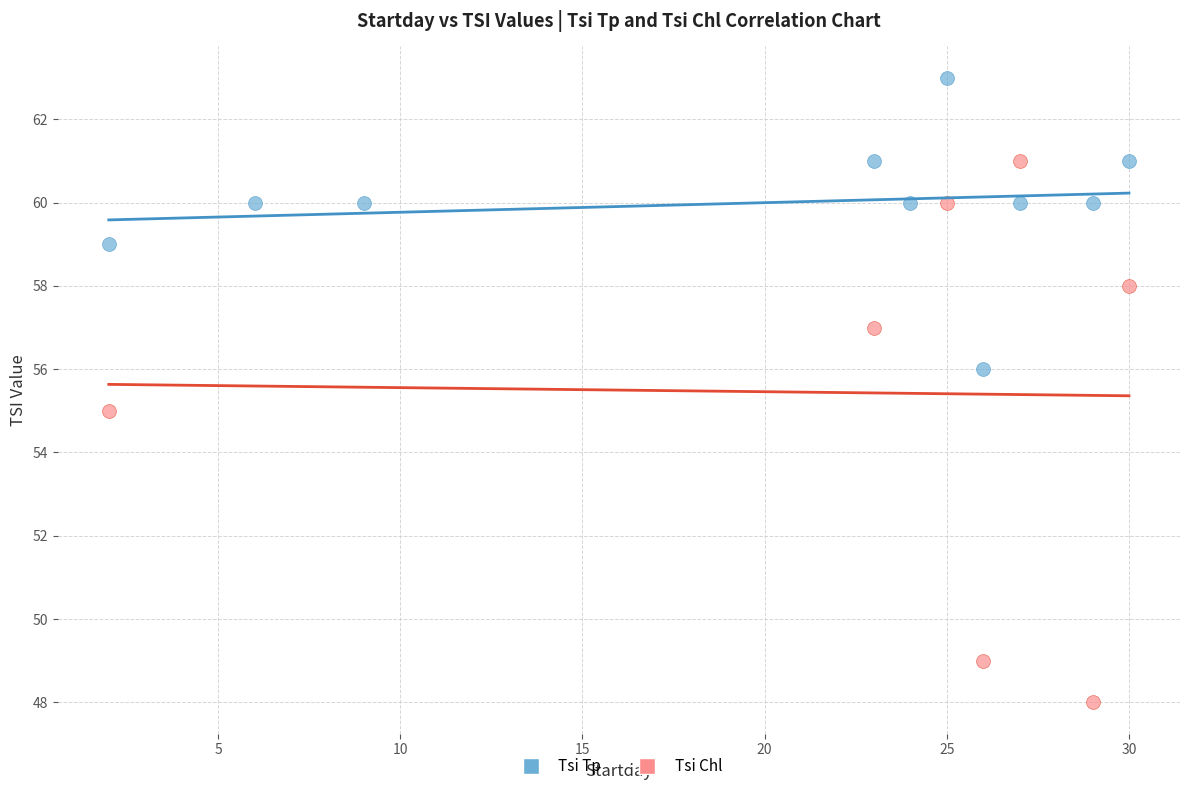

Which series reaches the minimum Y coordinate?

Tsi Chl